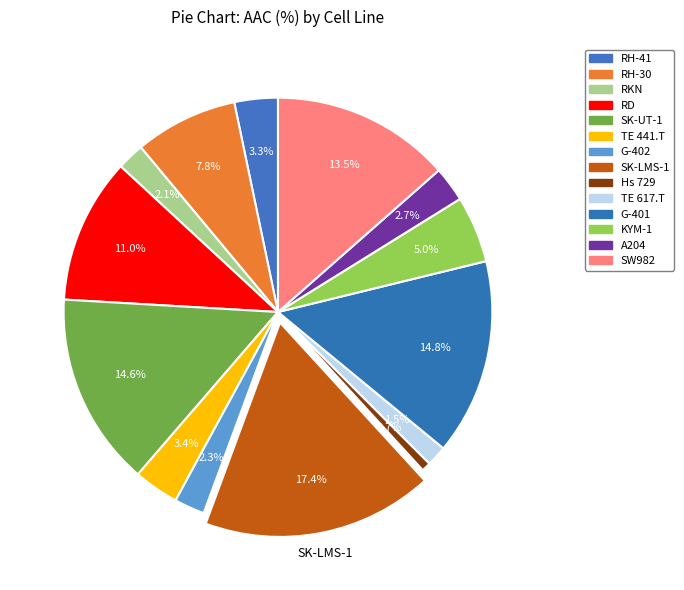

Approximately how many times larger is the value at RH-30 compared to RH-41?

2.4